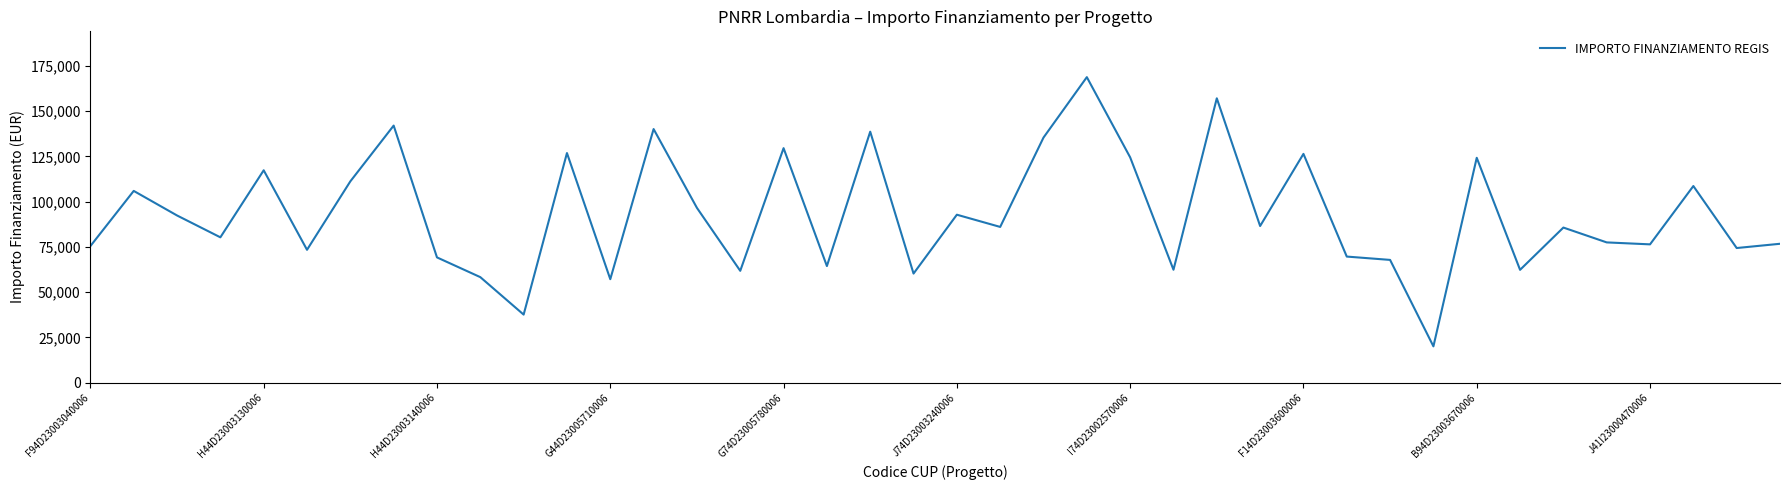

What is the smallest value displayed?

20035.6